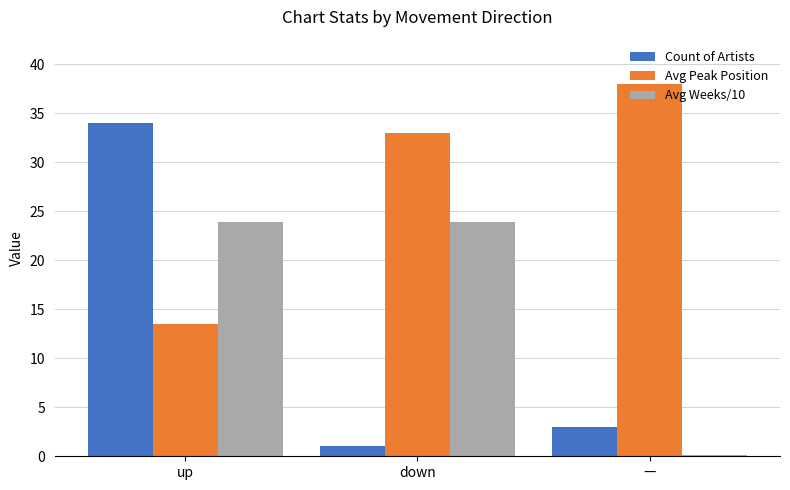

Reading right to left, transcribe all the data shown in this chart.

Count of Artists: —=3.0	down=1.0	up=34.0
Avg Peak Position: —=38.0	down=33.0	up=13.5
Avg Weeks/10: —=0.1	down=23.9	up=23.9